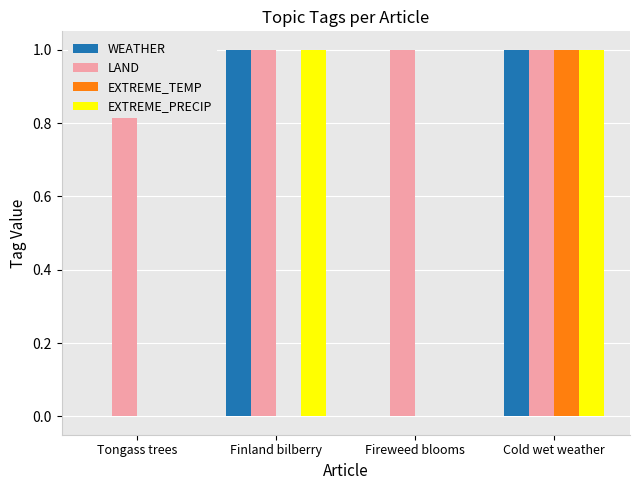

What is the maximum value shown in the chart?

1